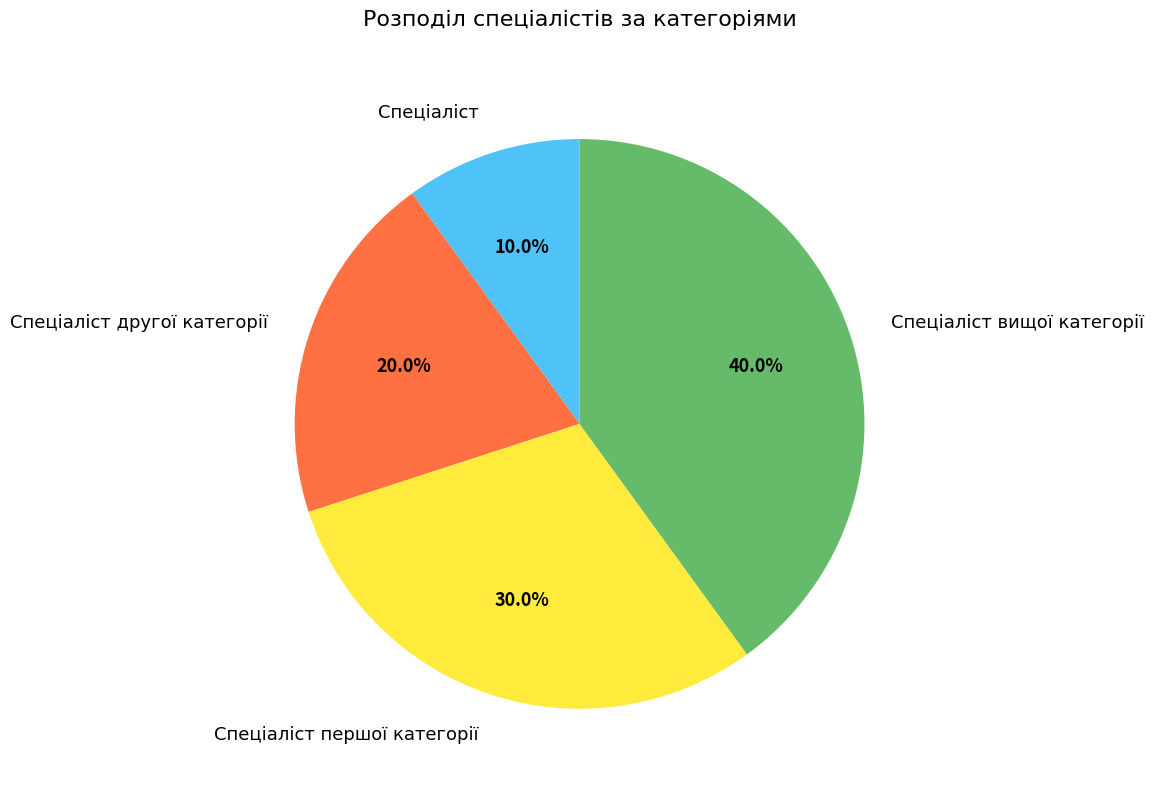

Is there any slice that represents more than half of the pie?

No